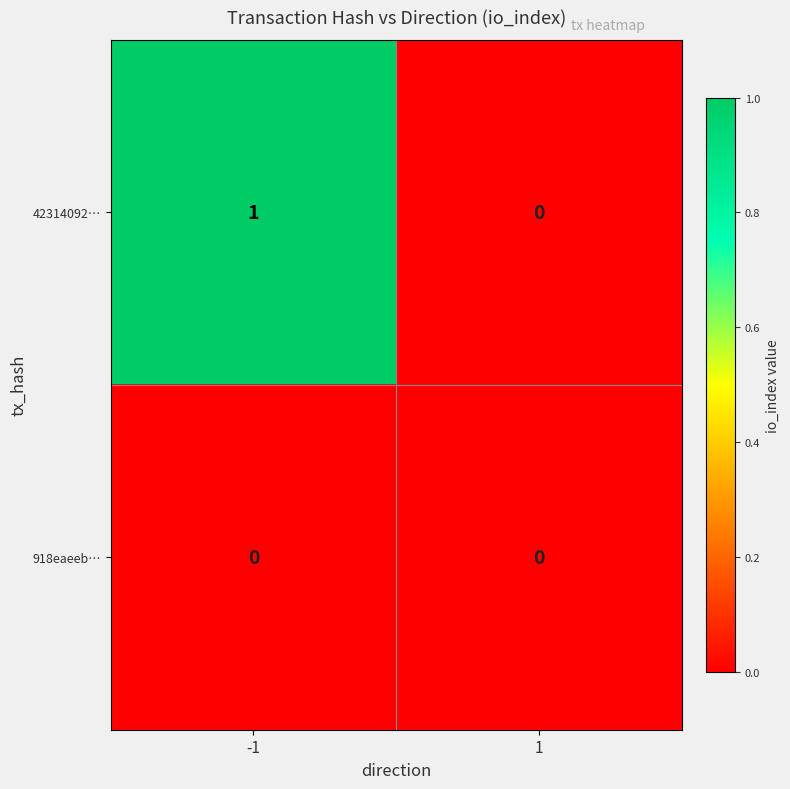

Which series has the widest spread of values?

42314092…